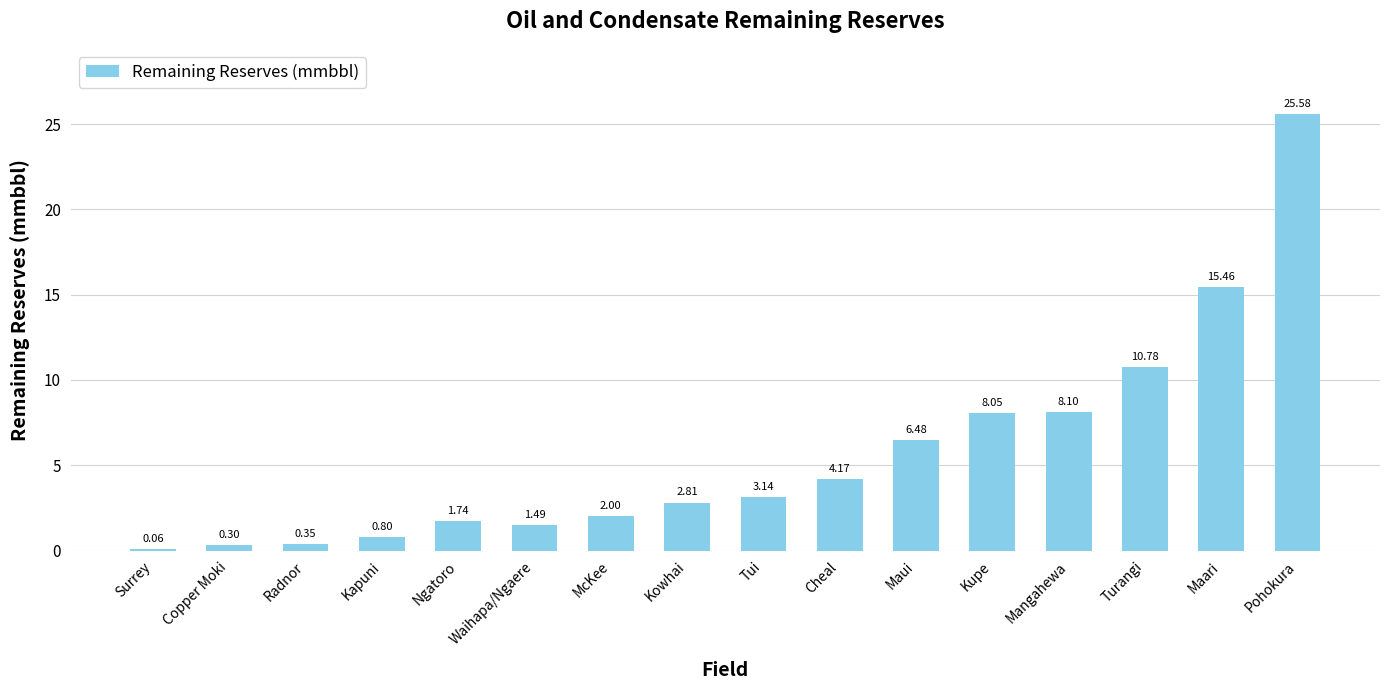

What is the ratio of the value at Pohokura to the value at Ngatoro?

14.7